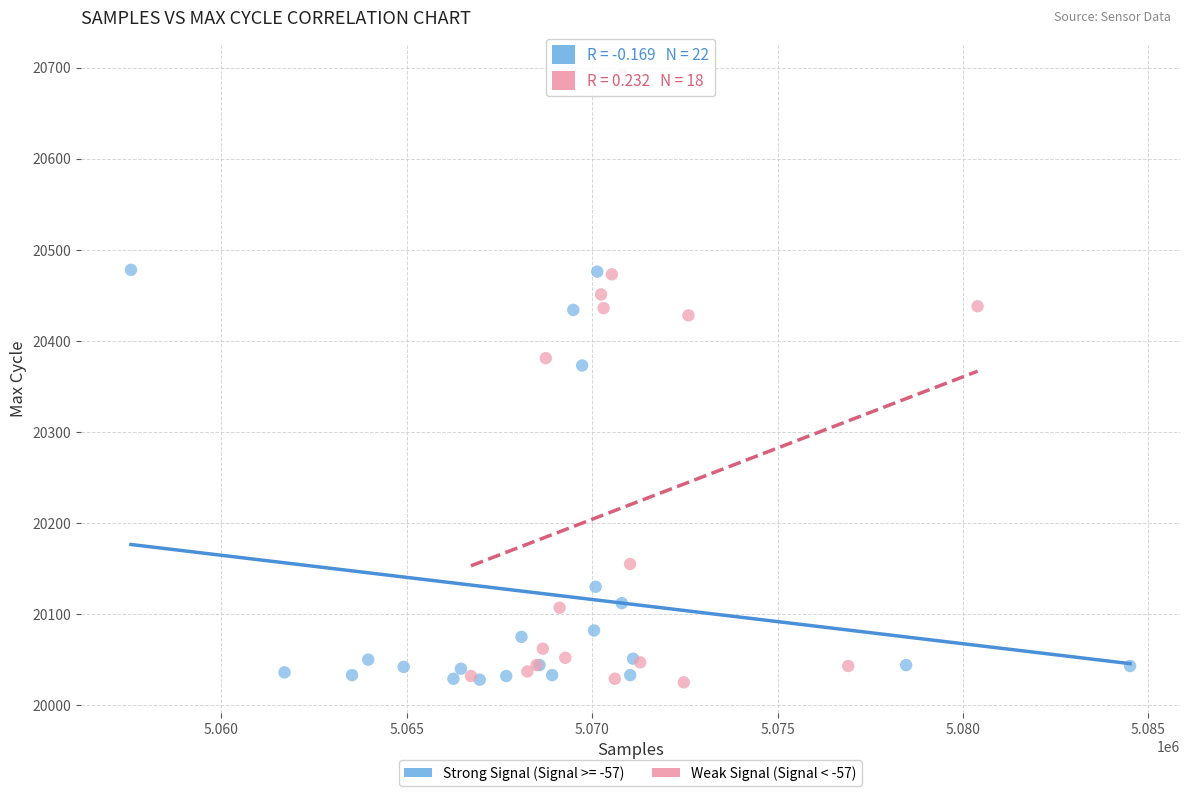

Which series has the widest spread of Y values?

Weak Signal (Signal < -57)